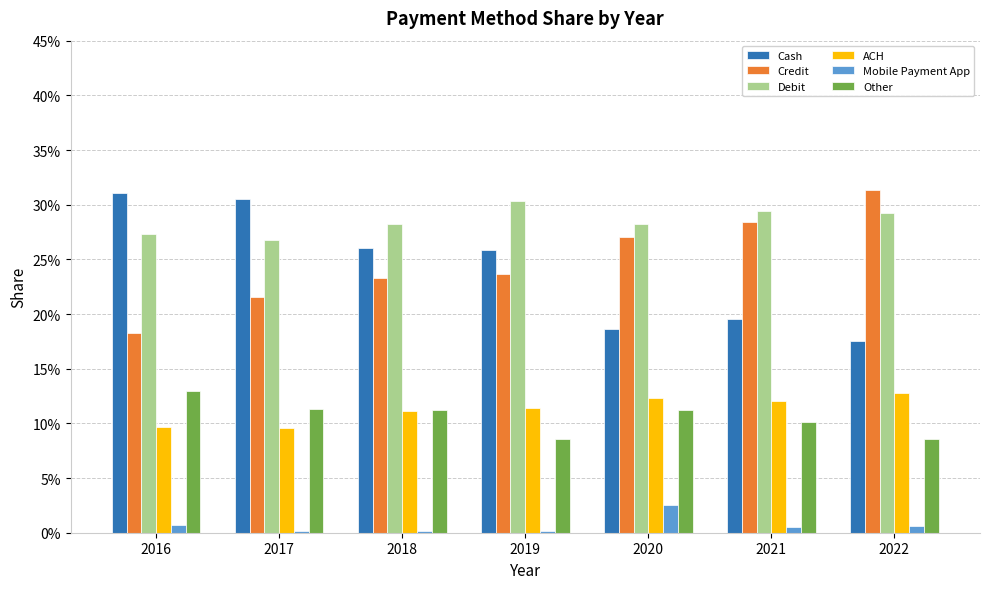

What is the difference between the highest and lowest values at 2016?

0.3